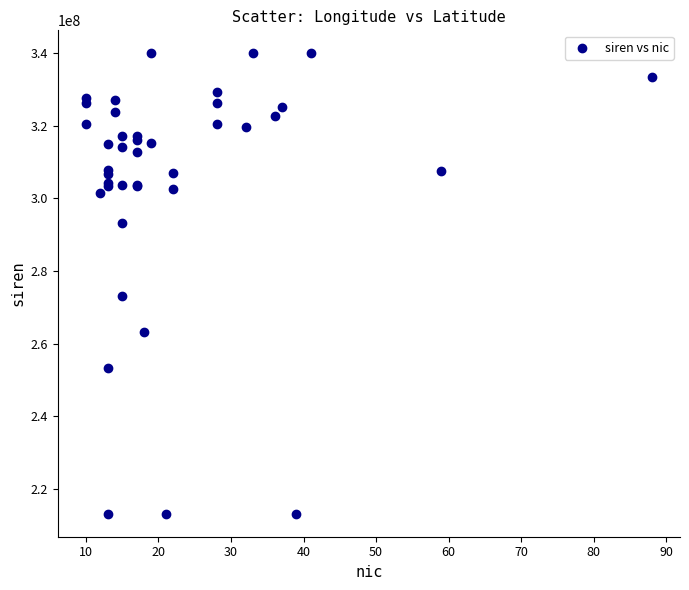

What Y value in the scatter plot is closest to 276578712?

273202614